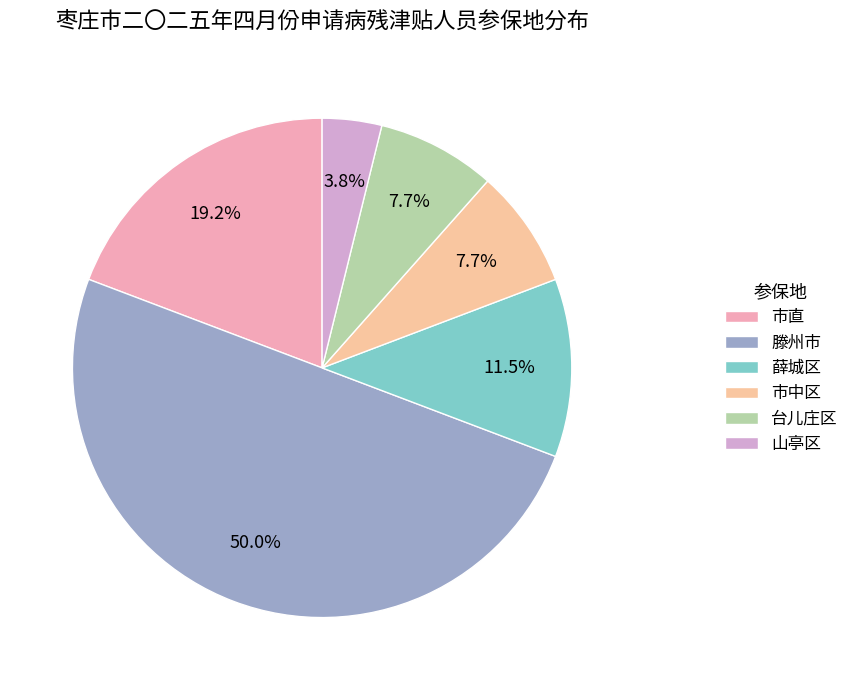

How many segments does this pie chart have?

6